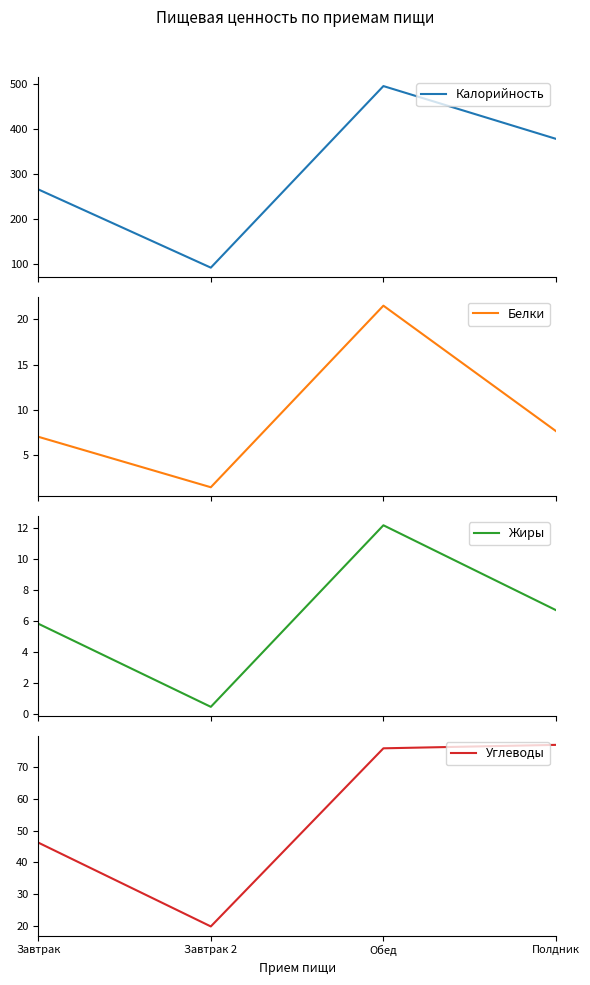

At which label is Углеводы closest to 48?

Завтрак